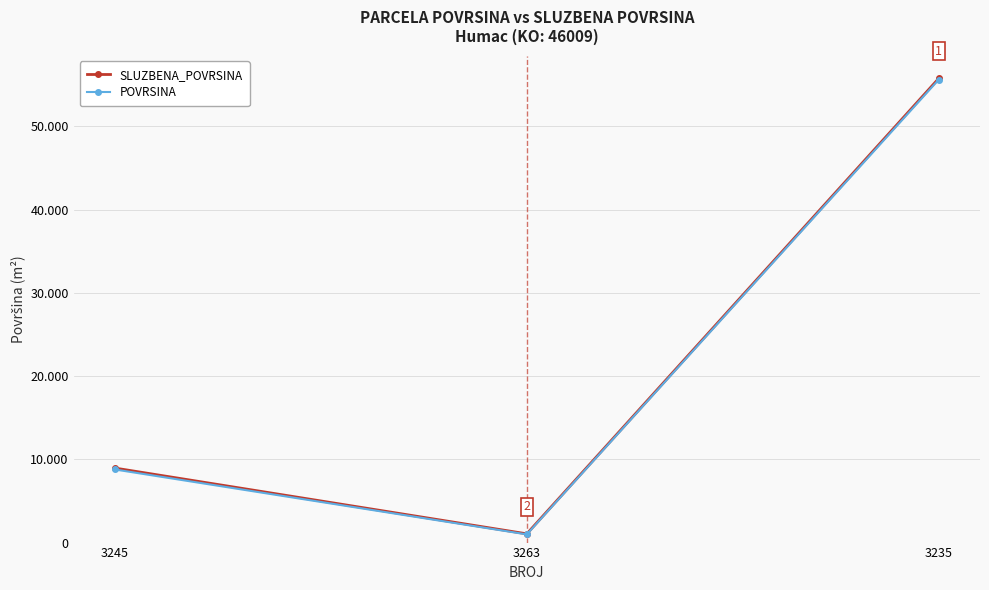

What are all the series names shown in the legend?

SLUZBENA_POVRSINA, POVRSINA